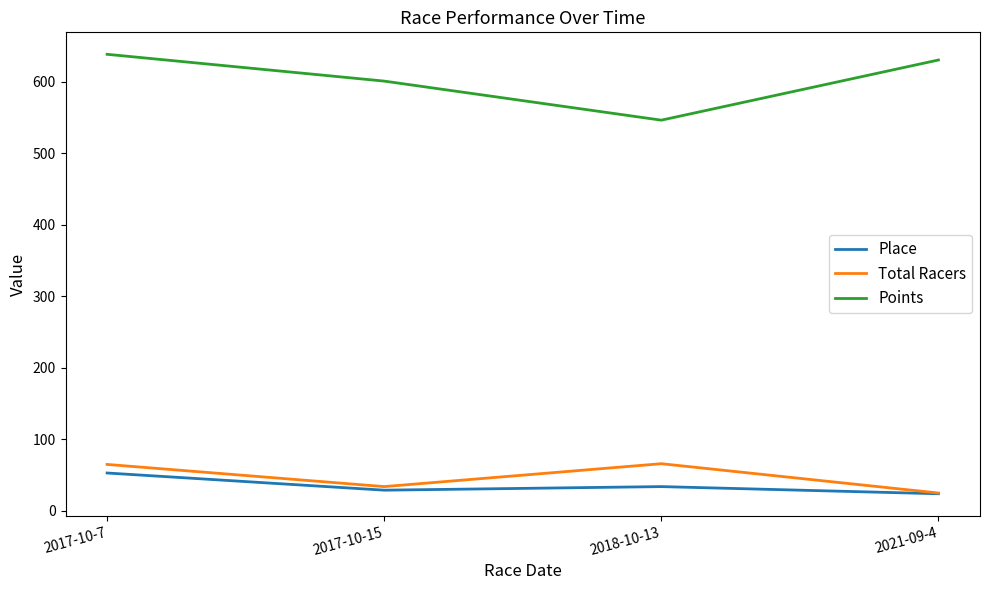

Rank the series at 2018-10-13 from lowest to highest value.

Place, Total Racers, Points